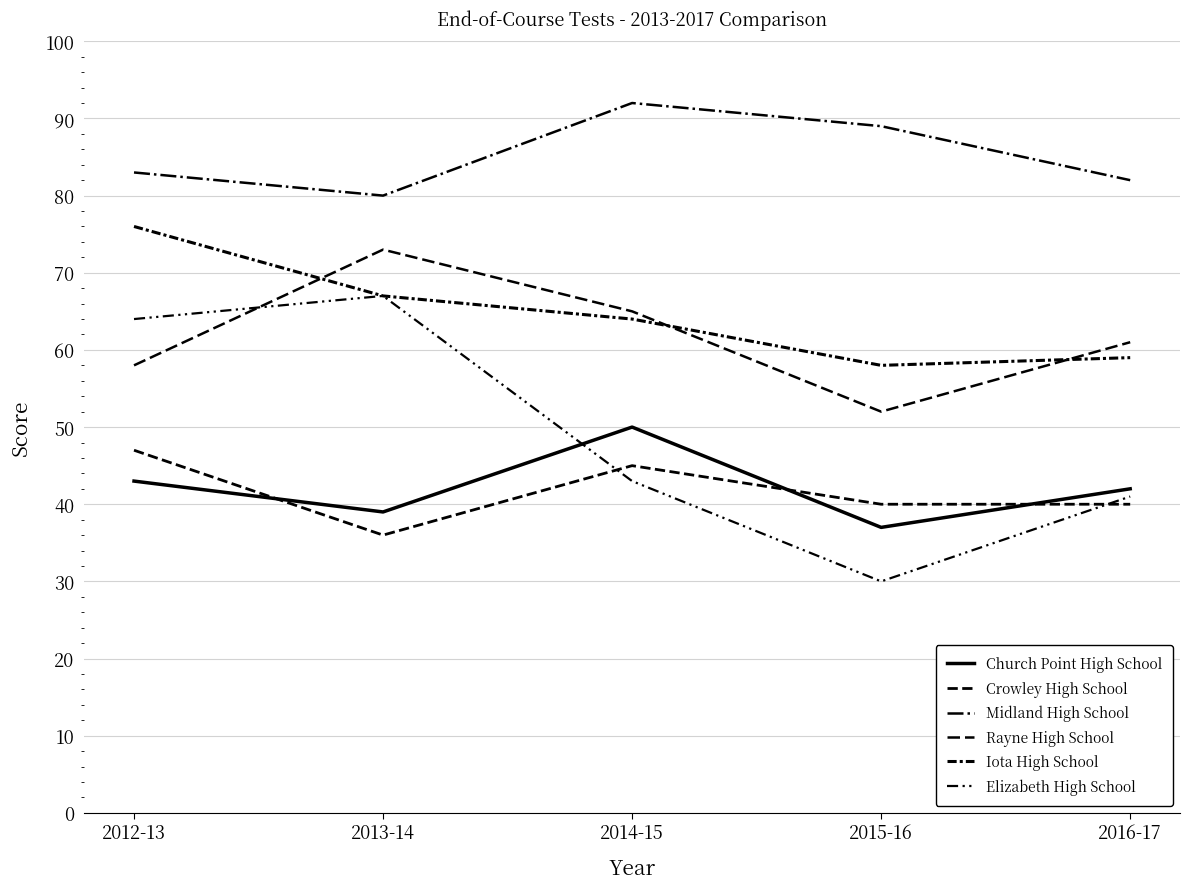

What is the difference between the Crowley High School values at 2015-16 and 2013-14?

4